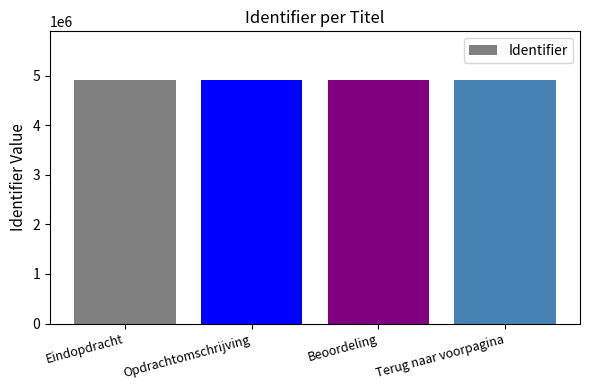

What is the change in value from Eindopdracht to Terug naar voorpagina?

+4454